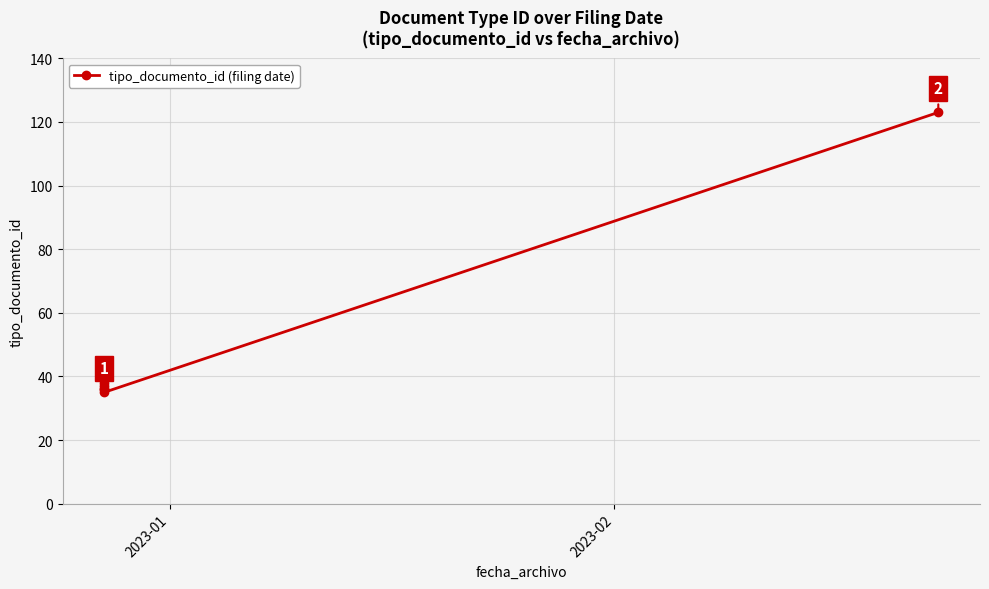

Count the number of categories in the chart.

7